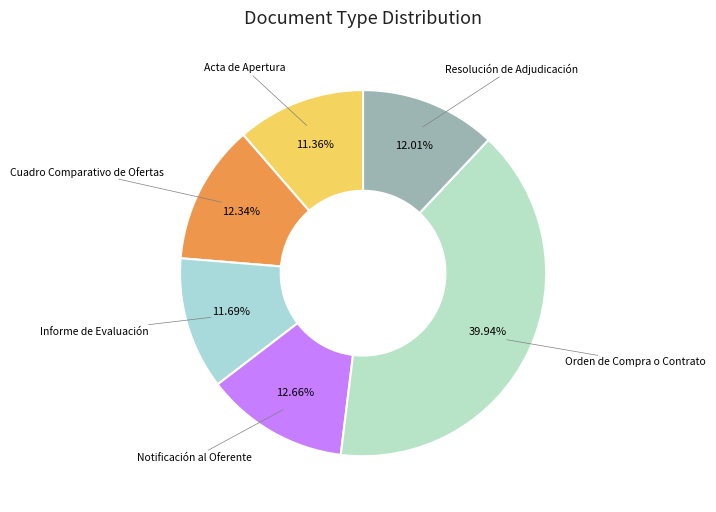

How many slices are in this pie chart?

6